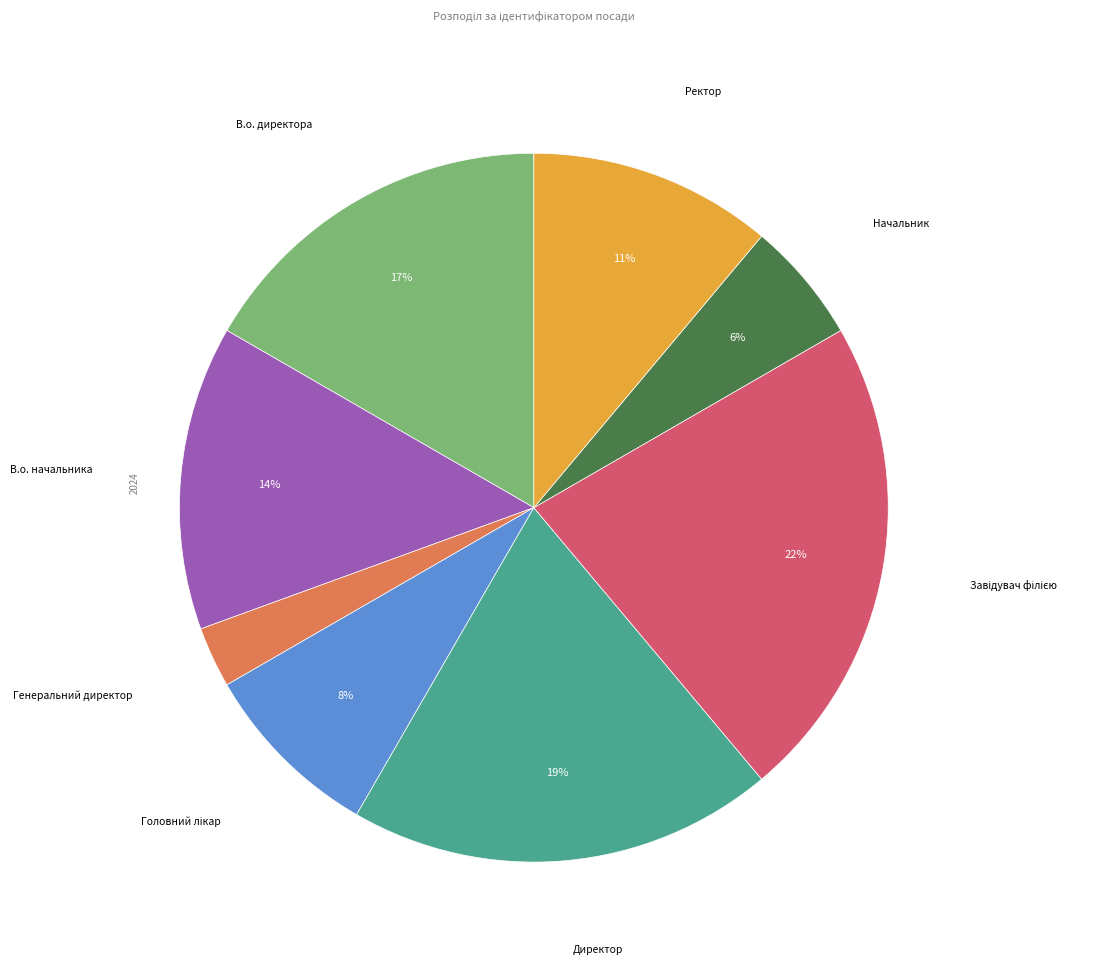

To the nearest percent, what is the average slice percentage?

12%